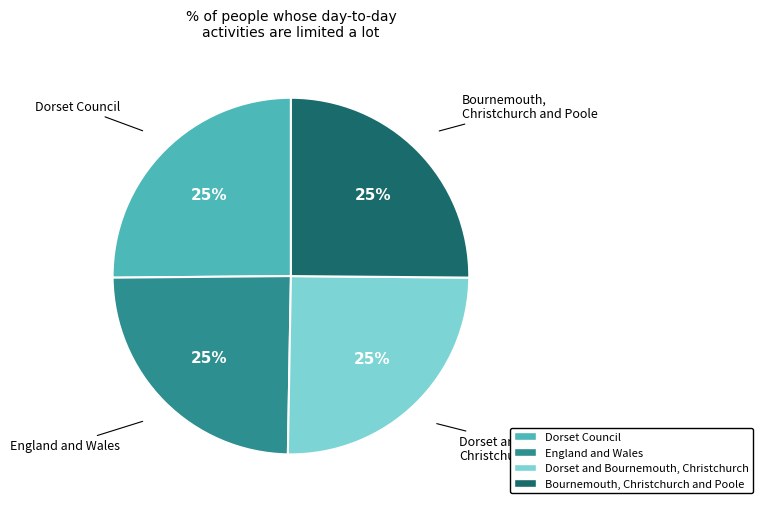

Is it true that Dorset Council is 36% of the pie?

False